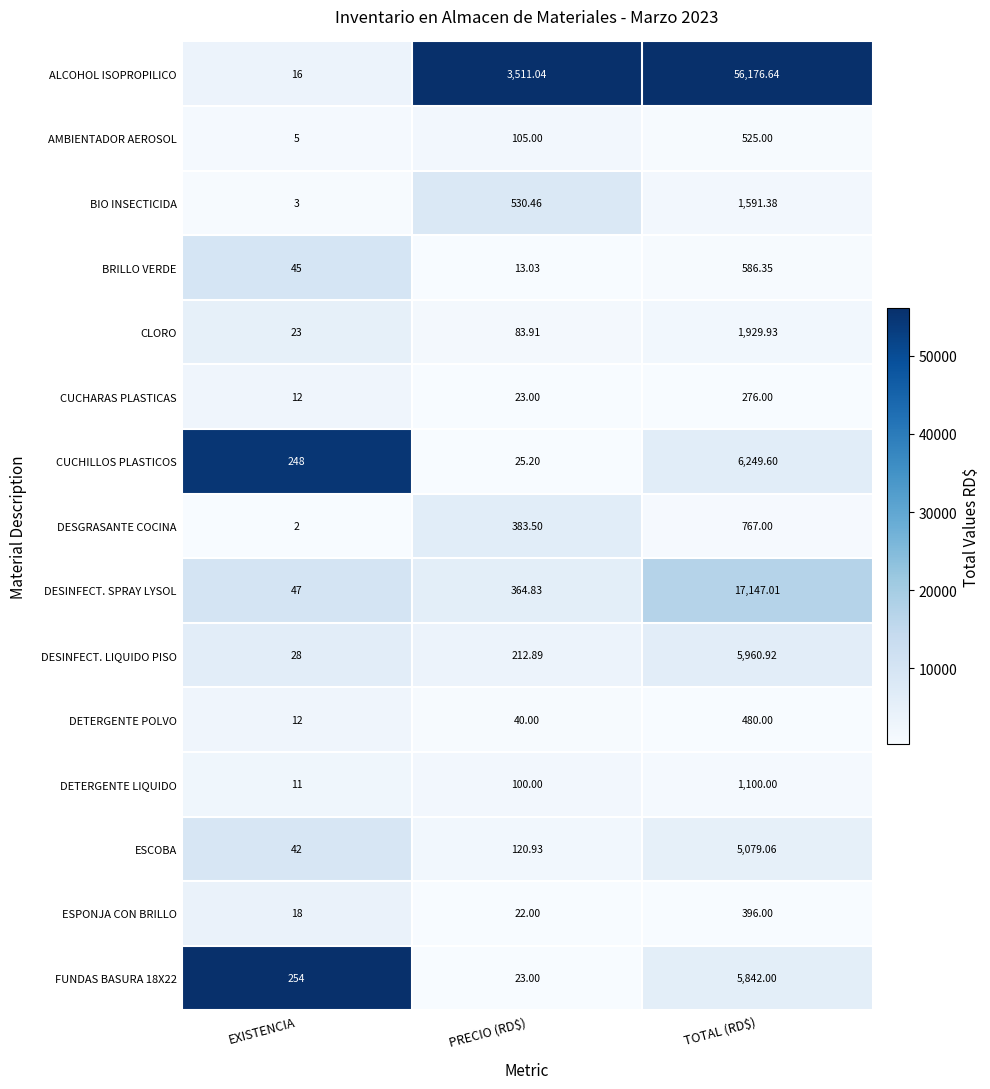

At which label is CUCHARAS PLASTICAS closest to 144?

PRECIO (RD$)